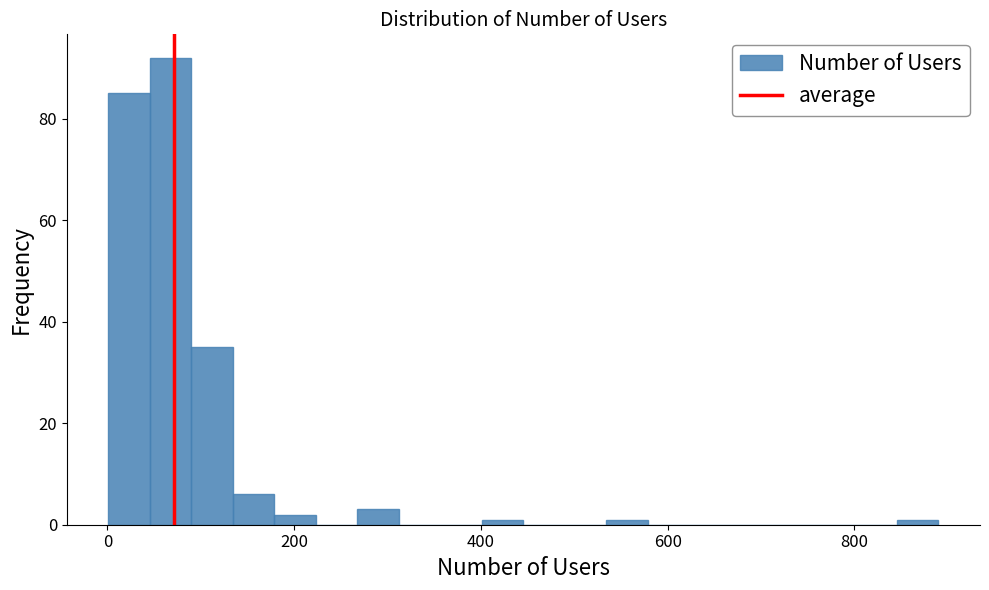

Around what value on the x-axis is the tallest bar? Give the approximate position of its centre, as read against the axis.

60